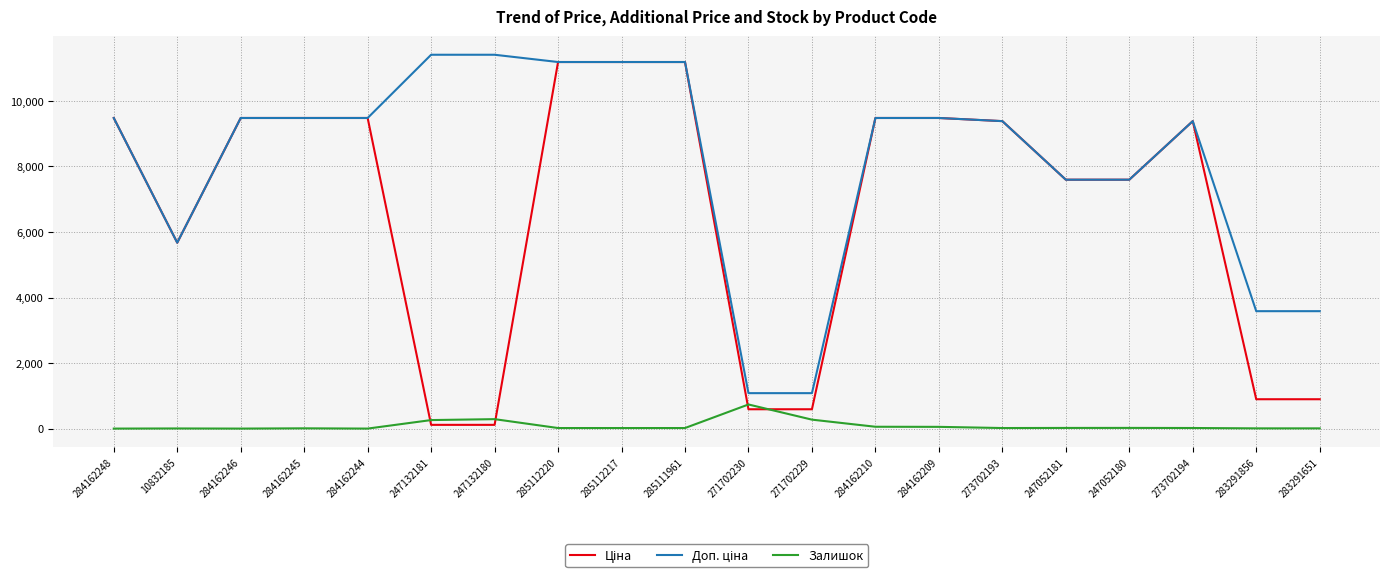

What is the maximum value shown in the chart?

11410.0